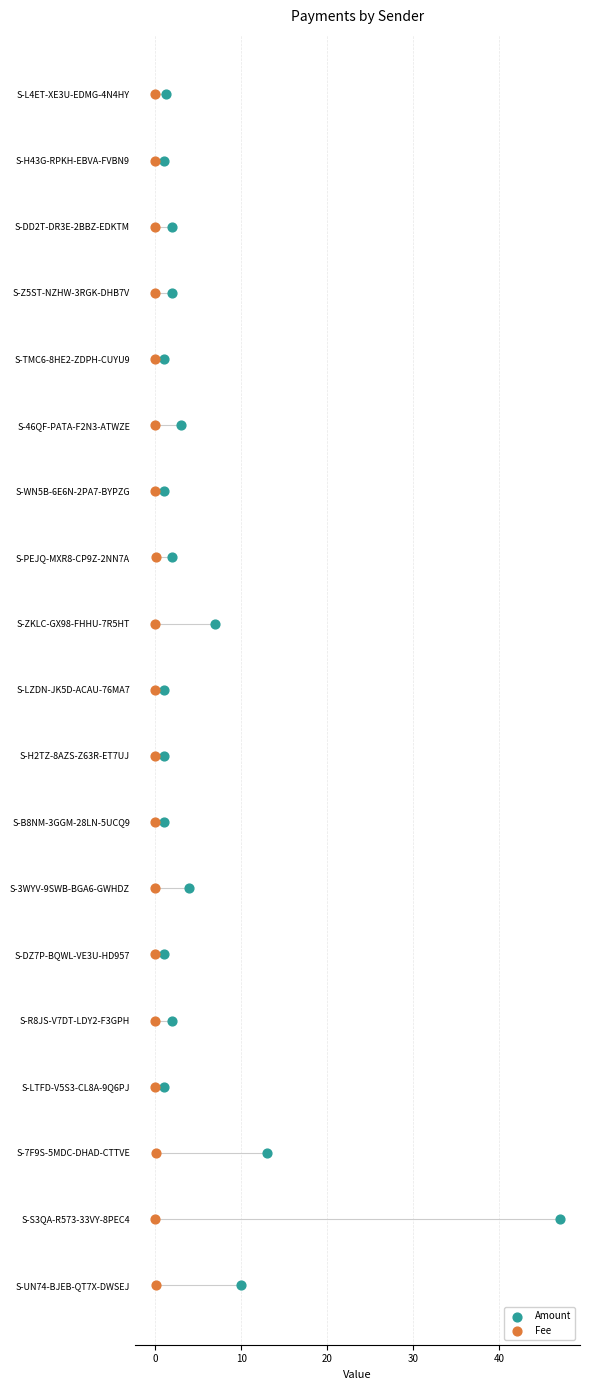

Which series has the widest spread of Y values?

Amount